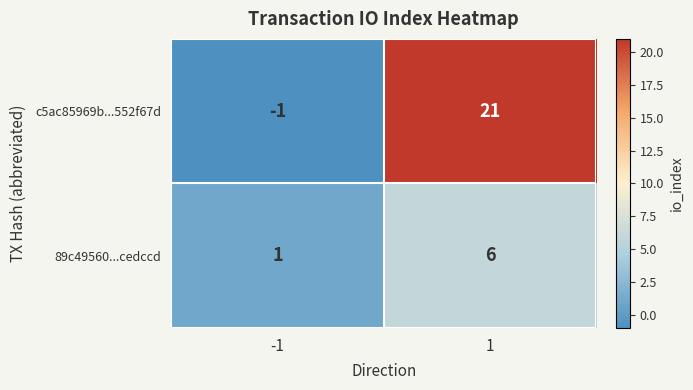

Reading left to right, list all the values displayed in this chart.

c5ac85969b...552f67d: -1	21
89c49560...cedccd: 1	6